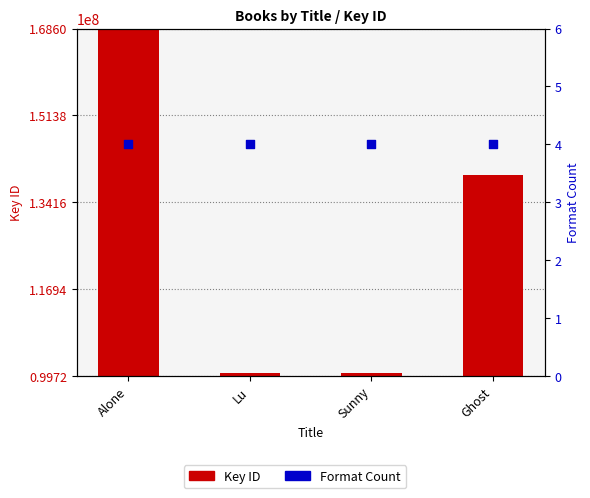

Which series has the largest Y range (max minus min)?

Key (ID)